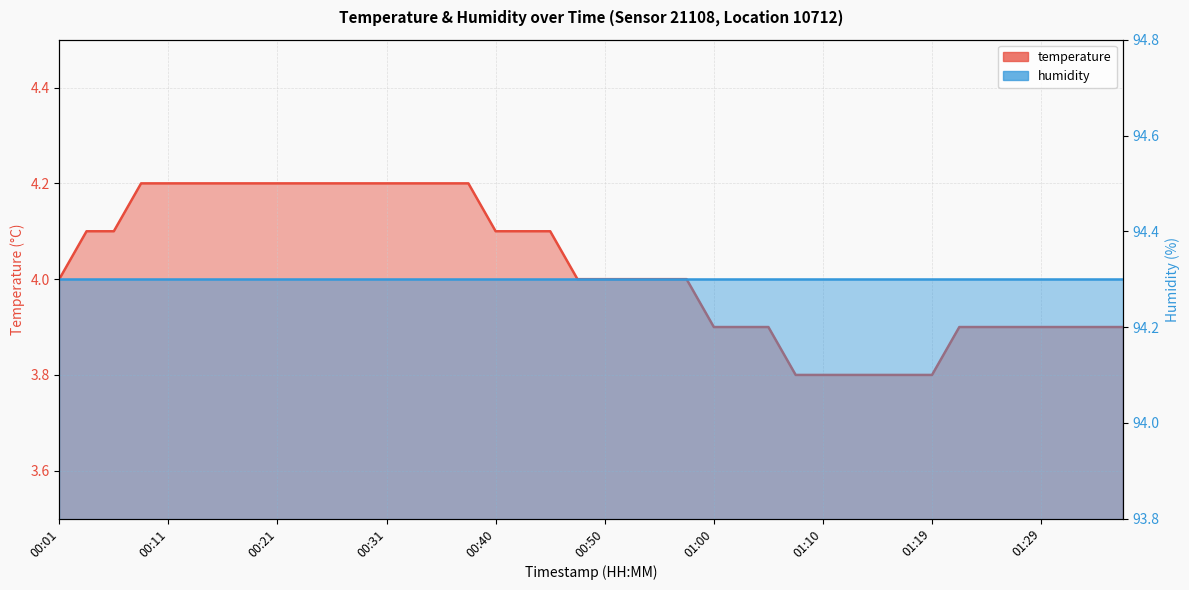

True or false: there are more than 0 points higher than both neighbors.

False